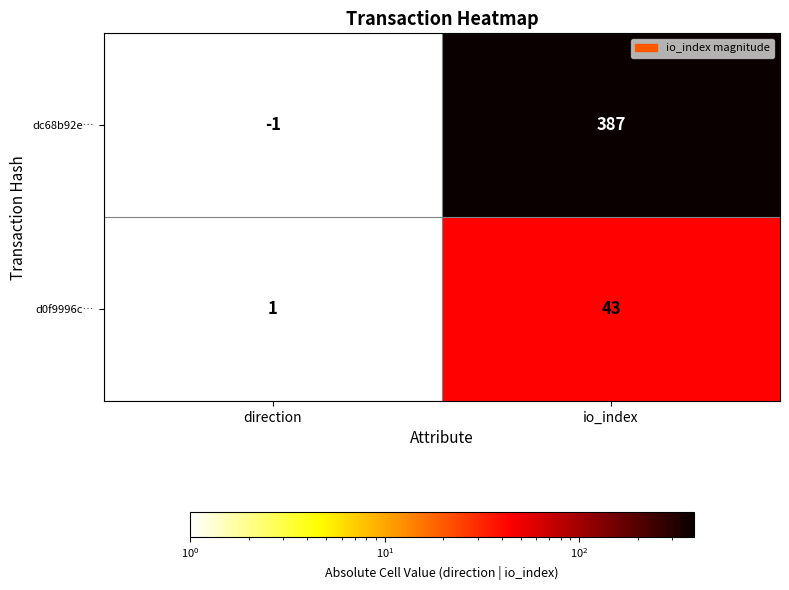

What is the total value across all series at io_index?

430